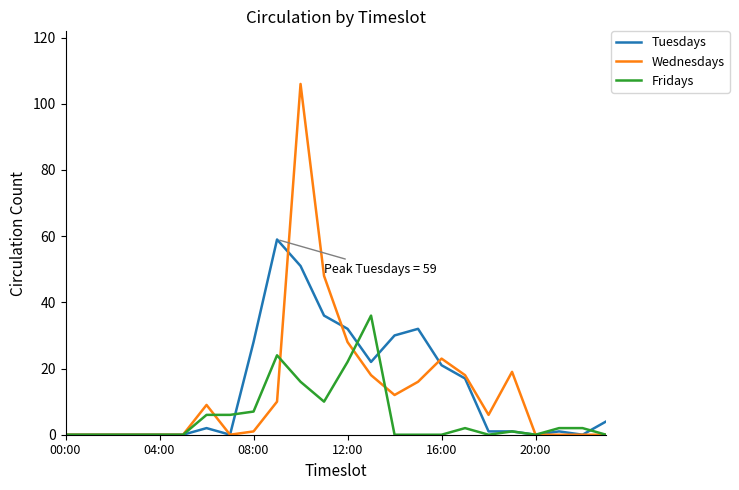

Which series has the widest spread of values?

Wednesdays